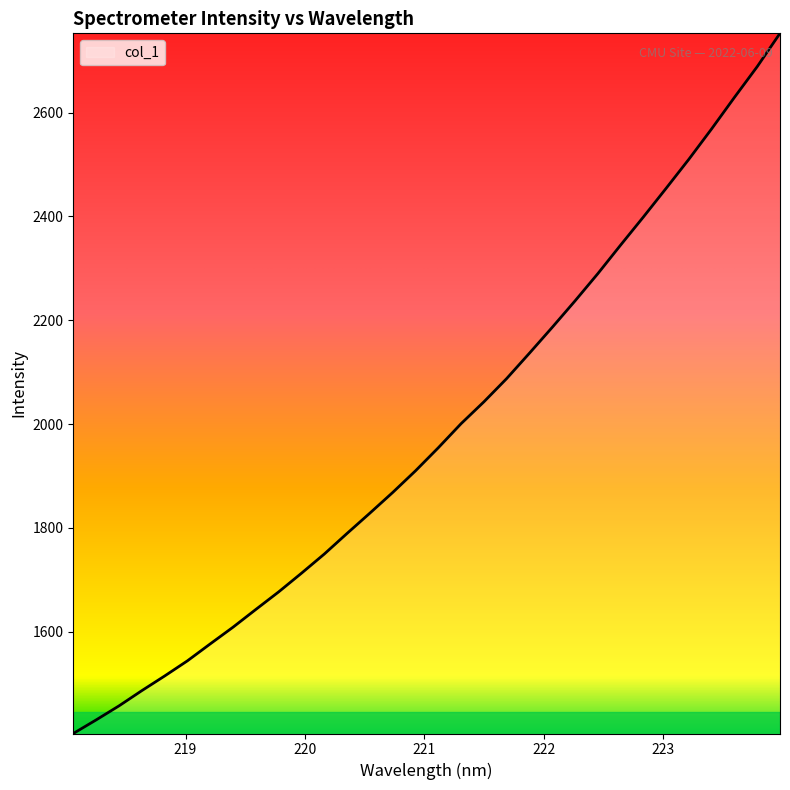

What is the difference between the maximum and minimum values?

1348.4